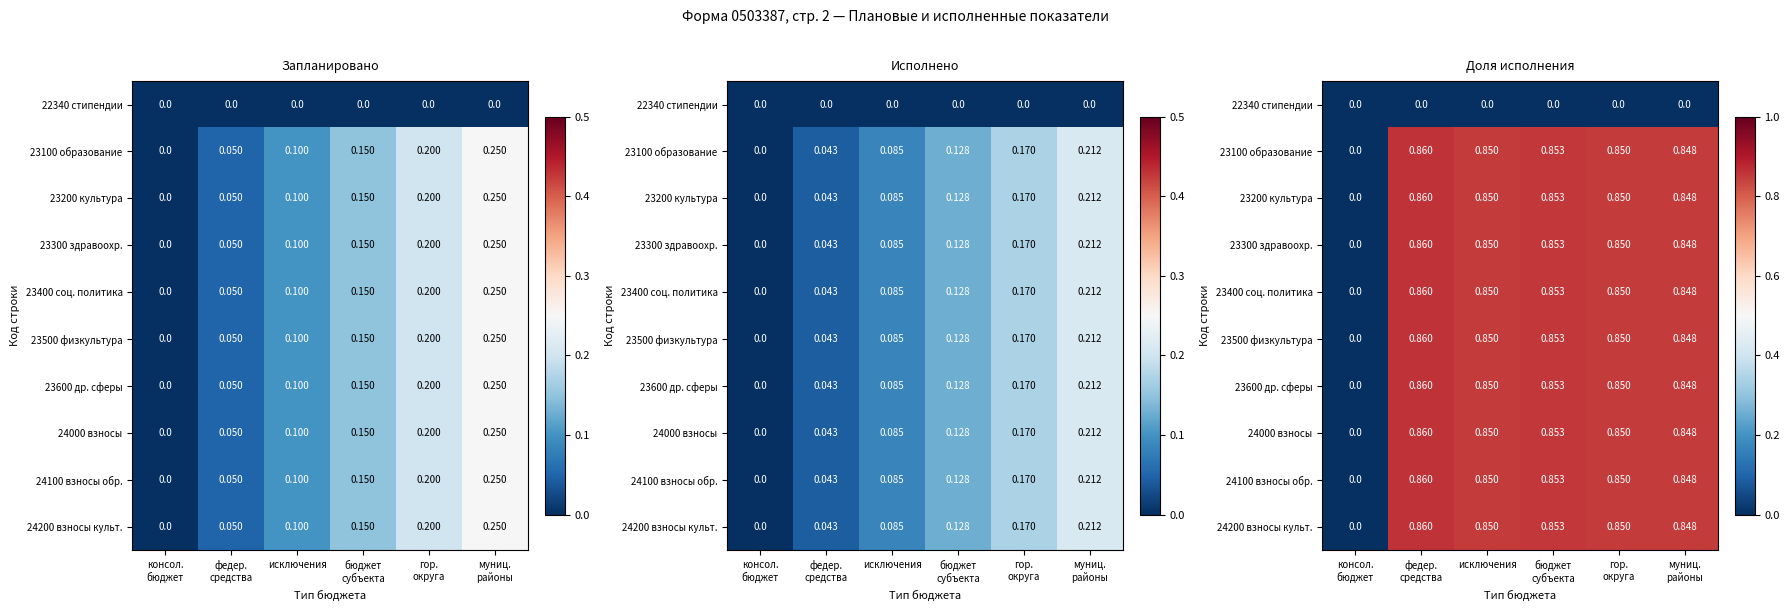

What is the highest value of the 23600 др. сферы series?

0.9